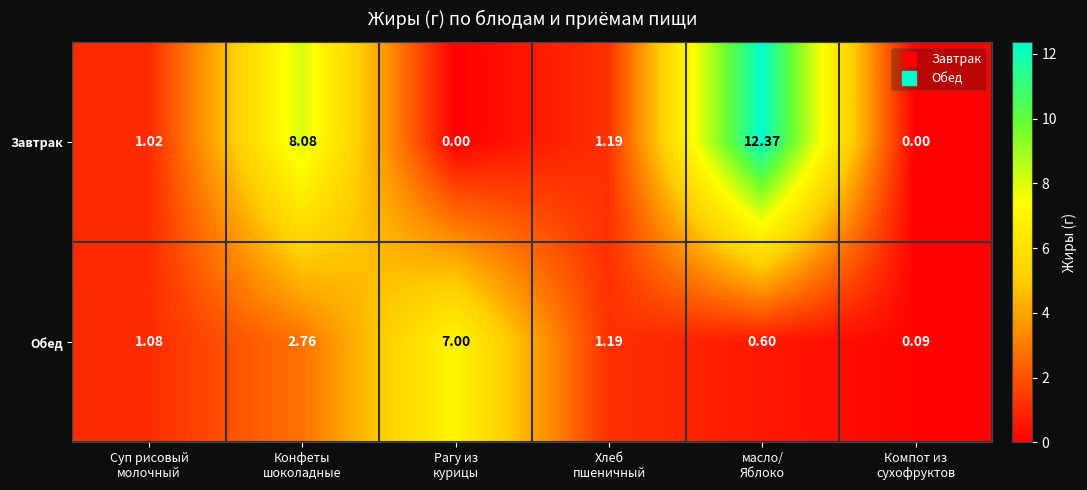

Rank the series by their average value, from highest to lowest.

Завтрак, Обед